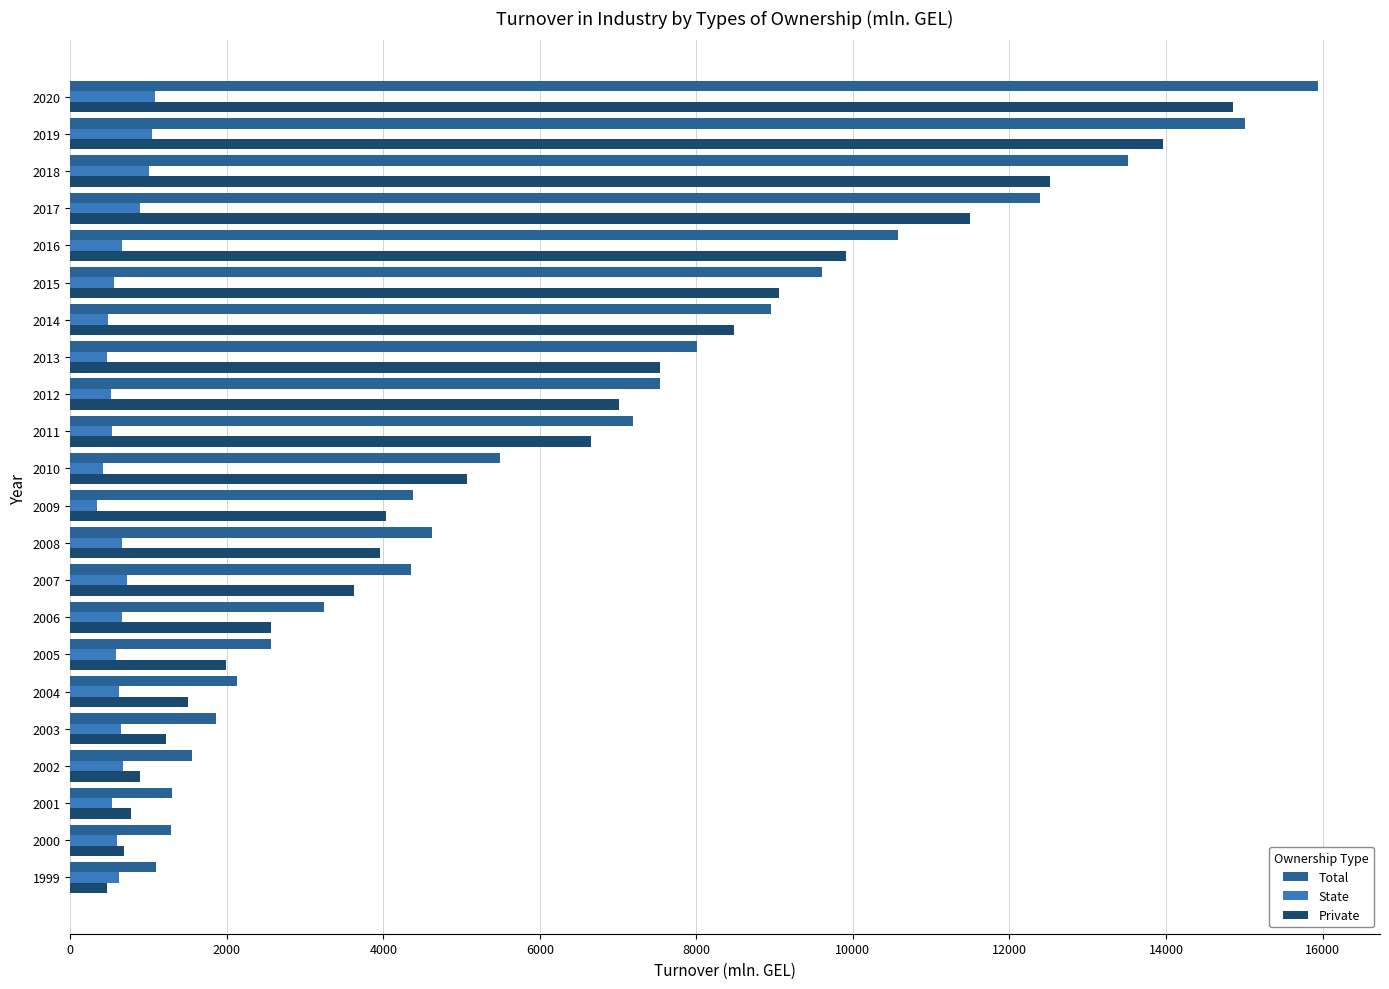

What is the highest value of the Private series?

14856.2